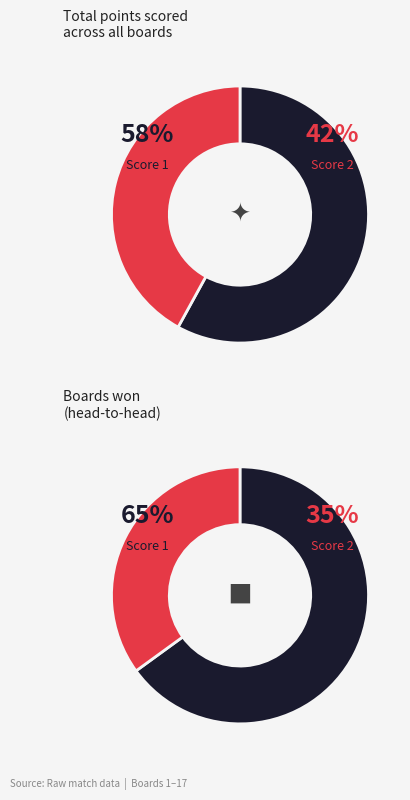

Is the sum of 5 and 14 greater than half?

No